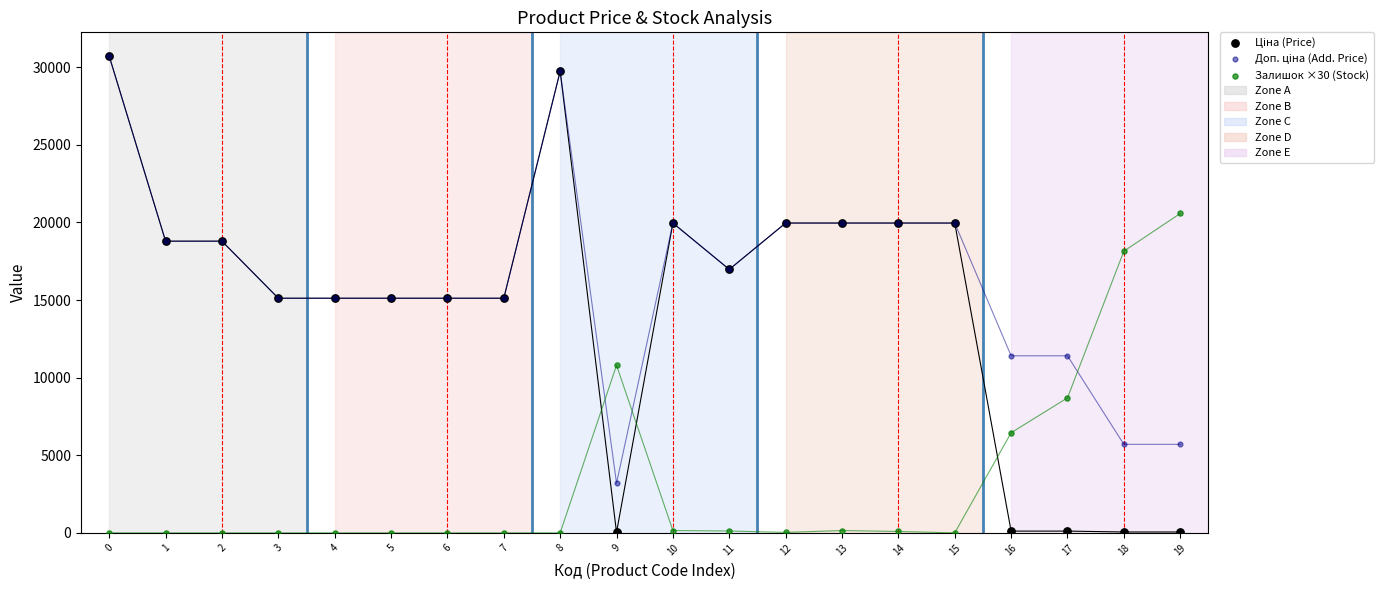

Which series reaches the minimum Y coordinate?

Залишок ×30 (Stock)